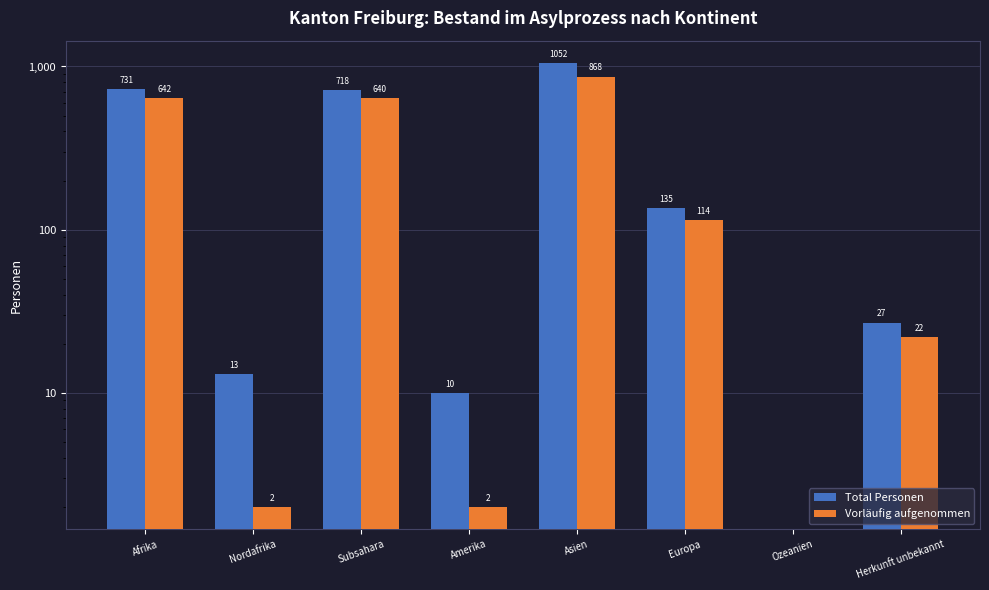

Between Afrika and Herkunft unbekannt, which series saw the biggest shift?

Total Personen